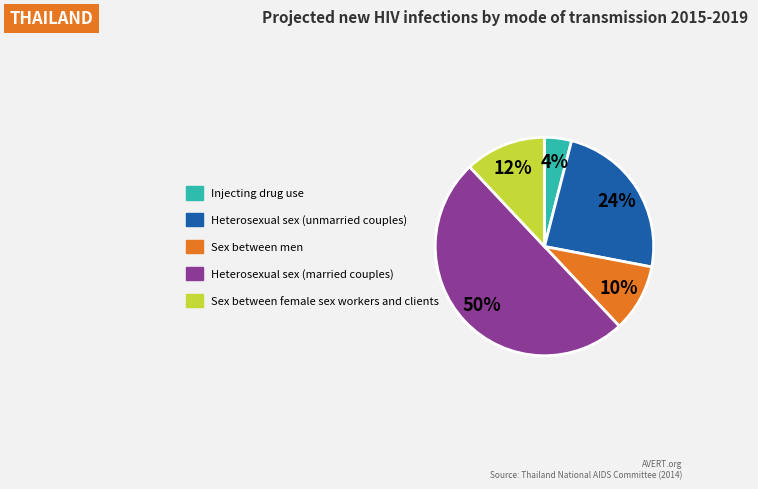

To the nearest percent, what is the average slice percentage?

20%